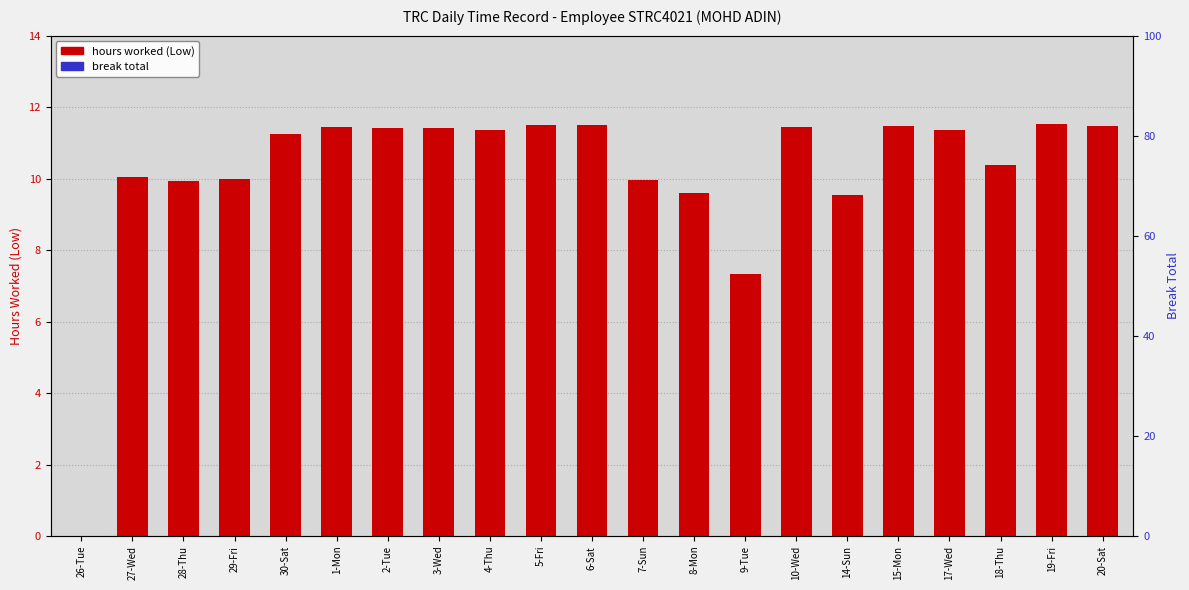

Which series has the largest range (max minus min)?

hours worked (Low)